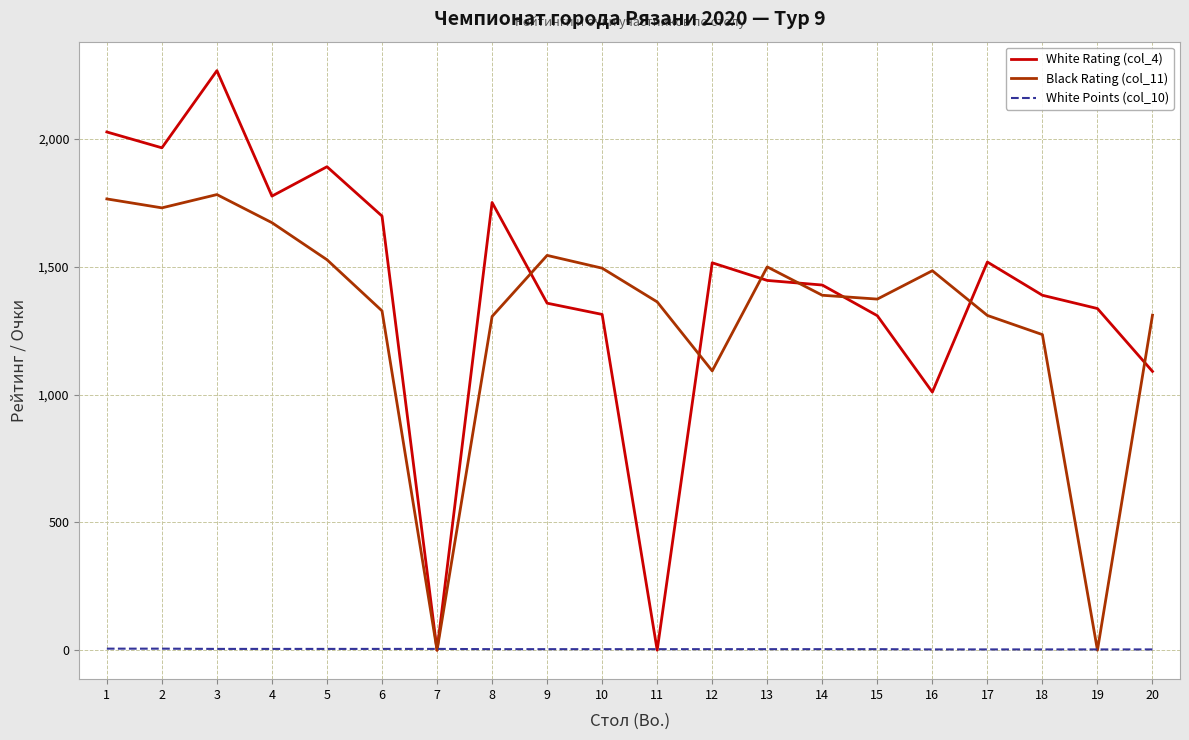

List the series in order of their peak value, highest first.

White Rating (col_4), Black Rating (col_11), White Points (col_10)